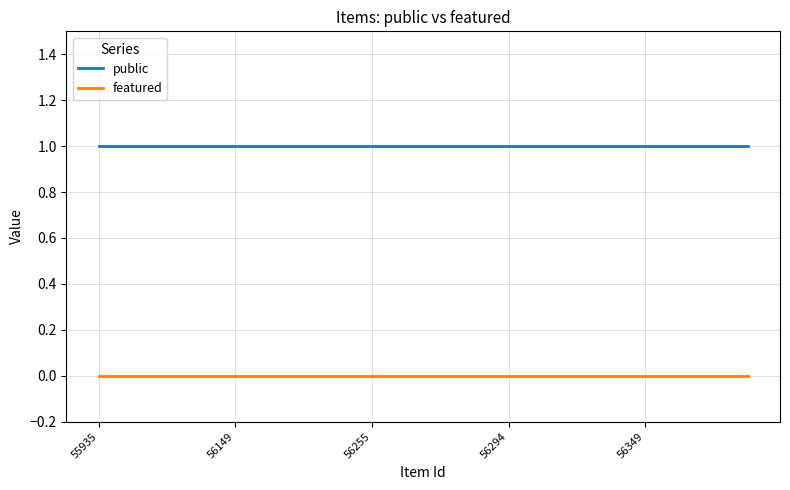

List the series in order of their peak value, lowest first.

featured, public